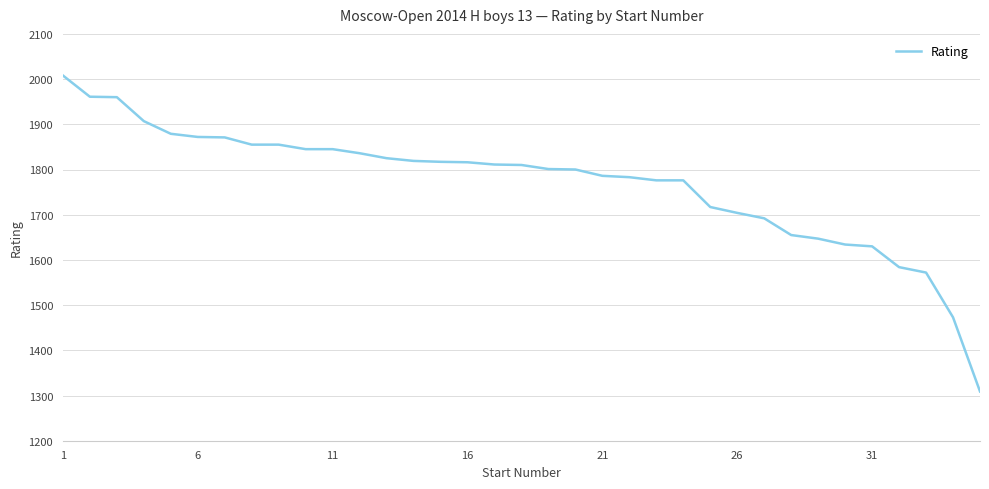

What is the greatest value displayed?

2008